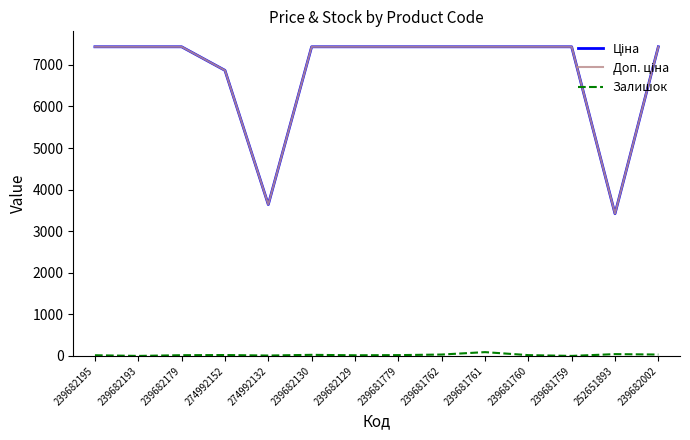

Is it true that Залишок equals 0.0 at 239682193?

True